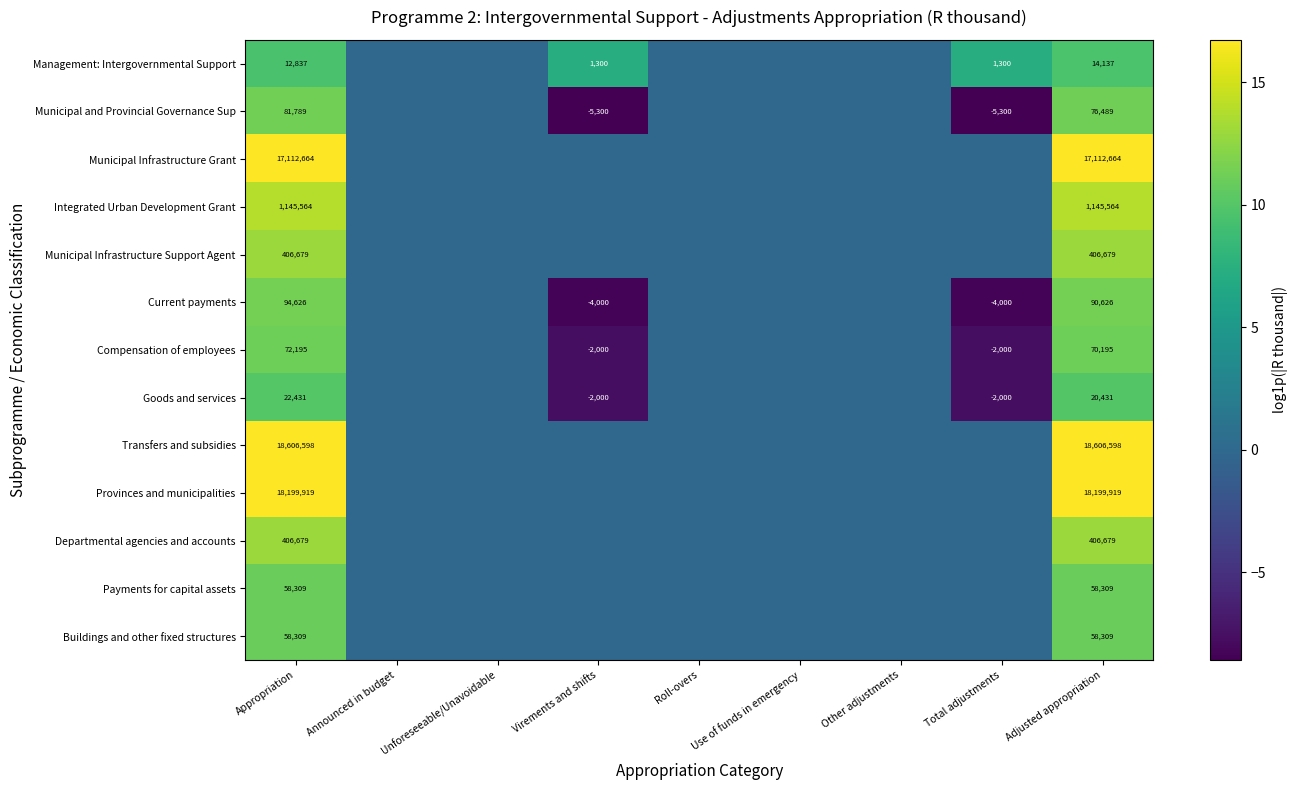

What is the difference between the highest and lowest values at Adjusted appropriation?

18592461